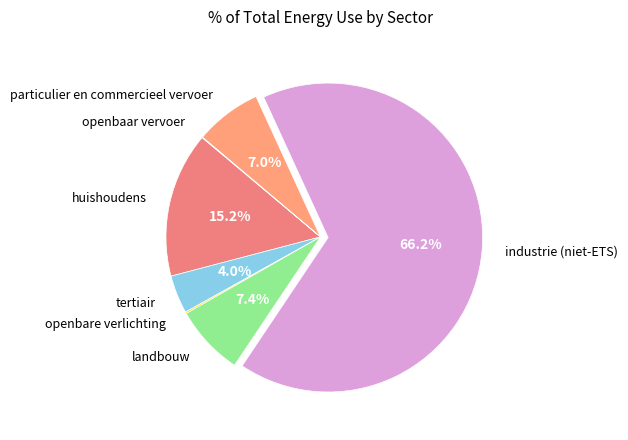

Combined, do particulier en commercieel vervoer and huishoudens account for over 50%?

No